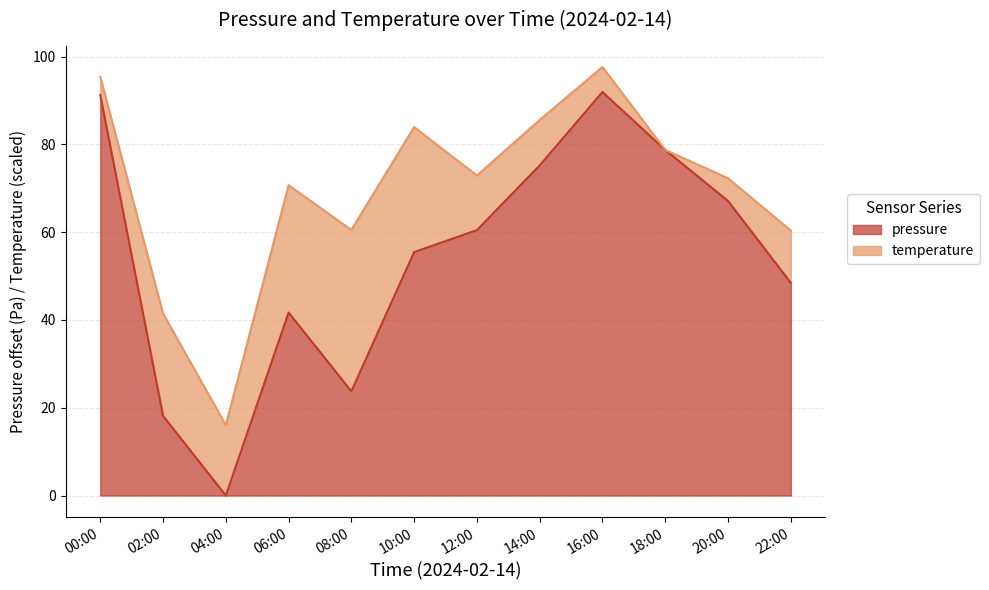

Rank the categories by value from highest to lowest.

16:00, 00:00, 18:00, 14:00, 20:00, 12:00, 10:00, 22:00, 06:00, 08:00, 02:00, 04:00